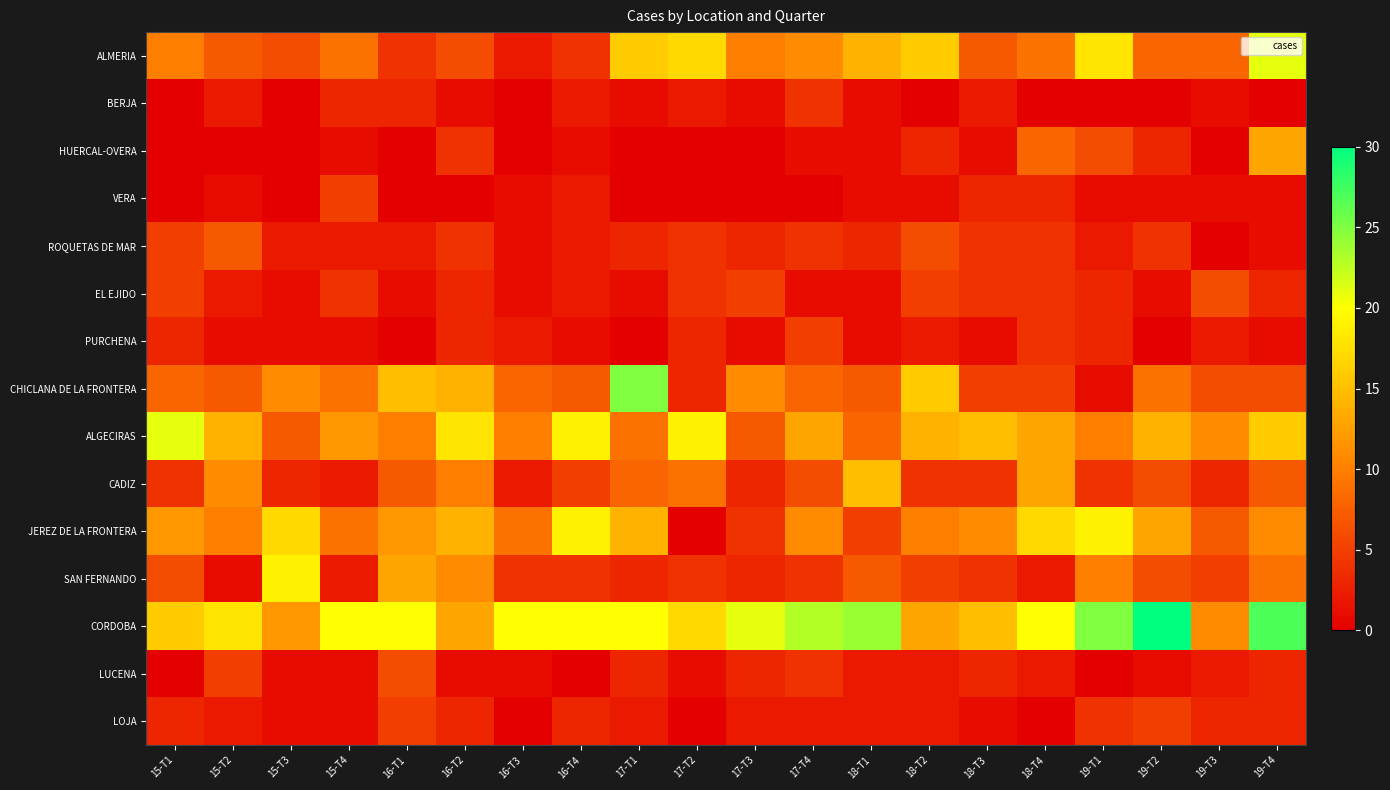

Reading left to right, what are all the values shown in this chart?

ALMERIA: 15-T1=10	15-T2=7	15-T3=6	15-T4=9	16-T1=4	16-T2=6	16-T3=2	16-T4=4	17-T1=16	17-T2=17	17-T3=10	17-T4=11	18-T1=14	18-T2=16	18-T3=7	18-T4=9	19-T1=18	19-T2=8	19-T3=8	19-T4=21
BERJA: 15-T1=0	15-T2=2	15-T3=0	15-T4=3	16-T1=3	16-T2=1	16-T3=0	16-T4=2	17-T1=1	17-T2=2	17-T3=1	17-T4=4	18-T1=1	18-T2=0	18-T3=2	18-T4=0	19-T1=0	19-T2=0	19-T3=1	19-T4=0
HUERCAL-OVERA: 15-T1=0	15-T2=0	15-T3=0	15-T4=1	16-T1=0	16-T2=4	16-T3=0	16-T4=1	17-T1=0	17-T2=0	17-T3=0	17-T4=1	18-T1=1	18-T2=3	18-T3=1	18-T4=8	19-T1=6	19-T2=3	19-T3=0	19-T4=13
VERA: 15-T1=0	15-T2=1	15-T3=0	15-T4=5	16-T1=0	16-T2=0	16-T3=1	16-T4=2	17-T1=0	17-T2=0	17-T3=0	17-T4=0	18-T1=1	18-T2=1	18-T3=3	18-T4=3	19-T1=1	19-T2=1	19-T3=1	19-T4=1
ROQUETAS DE MAR: 15-T1=5	15-T2=7	15-T3=2	15-T4=2	16-T1=2	16-T2=4	16-T3=1	16-T4=2	17-T1=3	17-T2=4	17-T3=3	17-T4=4	18-T1=3	18-T2=6	18-T3=4	18-T4=4	19-T1=2	19-T2=4	19-T3=0	19-T4=1
EL EJIDO: 15-T1=5	15-T2=2	15-T3=1	15-T4=4	16-T1=1	16-T2=3	16-T3=1	16-T4=2	17-T1=1	17-T2=4	17-T3=5	17-T4=1	18-T1=1	18-T2=5	18-T3=4	18-T4=4	19-T1=3	19-T2=1	19-T3=6	19-T4=3
PURCHENA: 15-T1=3	15-T2=1	15-T3=1	15-T4=1	16-T1=0	16-T2=3	16-T3=2	16-T4=1	17-T1=0	17-T2=3	17-T3=1	17-T4=5	18-T1=1	18-T2=2	18-T3=1	18-T4=4	19-T1=3	19-T2=0	19-T3=2	19-T4=1
CHICLANA DE LA FRONTERA: 15-T1=8	15-T2=7	15-T3=11	15-T4=9	16-T1=15	16-T2=14	16-T3=8	16-T4=7	17-T1=25	17-T2=3	17-T3=11	17-T4=8	18-T1=7	18-T2=16	18-T3=5	18-T4=5	19-T1=1	19-T2=9	19-T3=6	19-T4=6
ALGECIRAS: 15-T1=21	15-T2=14	15-T3=7	15-T4=12	16-T1=10	16-T2=18	16-T3=10	16-T4=19	17-T1=9	17-T2=19	17-T3=7	17-T4=13	18-T1=8	18-T2=14	18-T3=15	18-T4=13	19-T1=10	19-T2=14	19-T3=11	19-T4=16
CADIZ: 15-T1=4	15-T2=11	15-T3=3	15-T4=2	16-T1=7	16-T2=10	16-T3=2	16-T4=5	17-T1=8	17-T2=9	17-T3=3	17-T4=6	18-T1=15	18-T2=4	18-T3=4	18-T4=13	19-T1=4	19-T2=6	19-T3=3	19-T4=7
JEREZ DE LA FRONTERA: 15-T1=12	15-T2=10	15-T3=17	15-T4=9	16-T1=12	16-T2=14	16-T3=9	16-T4=19	17-T1=14	17-T2=0	17-T3=4	17-T4=11	18-T1=5	18-T2=10	18-T3=11	18-T4=17	19-T1=19	19-T2=13	19-T3=7	19-T4=11
SAN FERNANDO: 15-T1=6	15-T2=1	15-T3=19	15-T4=2	16-T1=13	16-T2=11	16-T3=4	16-T4=4	17-T1=3	17-T2=4	17-T3=3	17-T4=4	18-T1=7	18-T2=5	18-T3=4	18-T4=2	19-T1=10	19-T2=6	19-T3=5	19-T4=9
CORDOBA: 15-T1=16	15-T2=18	15-T3=12	15-T4=20	16-T1=20	16-T2=13	16-T3=20	16-T4=20	17-T1=20	17-T2=17	17-T3=21	17-T4=23	18-T1=24	18-T2=13	18-T3=15	18-T4=20	19-T1=25	19-T2=30	19-T3=11	19-T4=27
LUCENA: 15-T1=0	15-T2=5	15-T3=1	15-T4=1	16-T1=6	16-T2=1	16-T3=1	16-T4=0	17-T1=3	17-T2=1	17-T3=3	17-T4=4	18-T1=2	18-T2=2	18-T3=3	18-T4=2	19-T1=0	19-T2=1	19-T3=2	19-T4=3
LOJA: 15-T1=3	15-T2=2	15-T3=1	15-T4=1	16-T1=5	16-T2=3	16-T3=0	16-T4=3	17-T1=2	17-T2=0	17-T3=2	17-T4=2	18-T1=2	18-T2=2	18-T3=1	18-T4=0	19-T1=4	19-T2=5	19-T3=3	19-T4=3